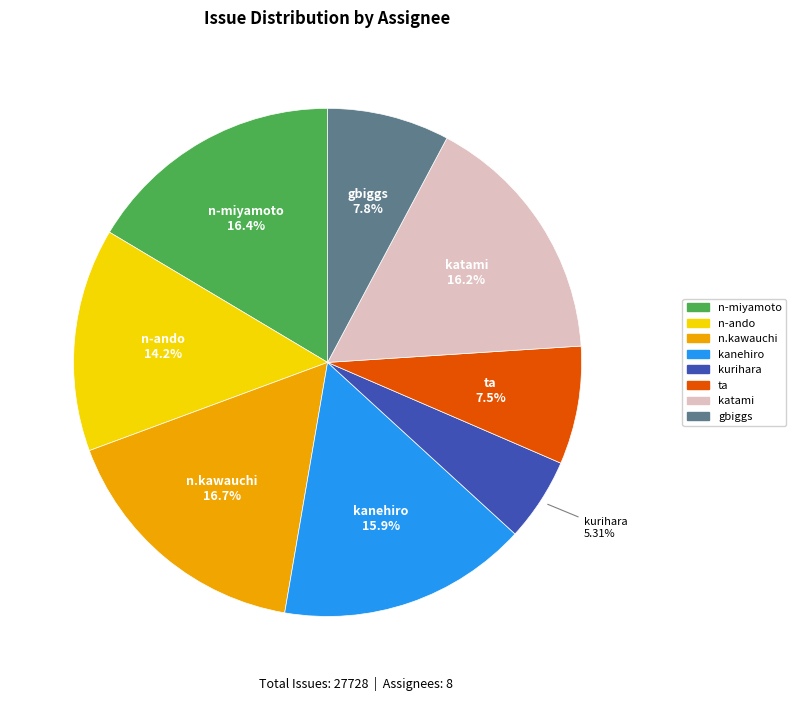

What is the ratio of the value at gbiggs to the value at kurihara?

1.5